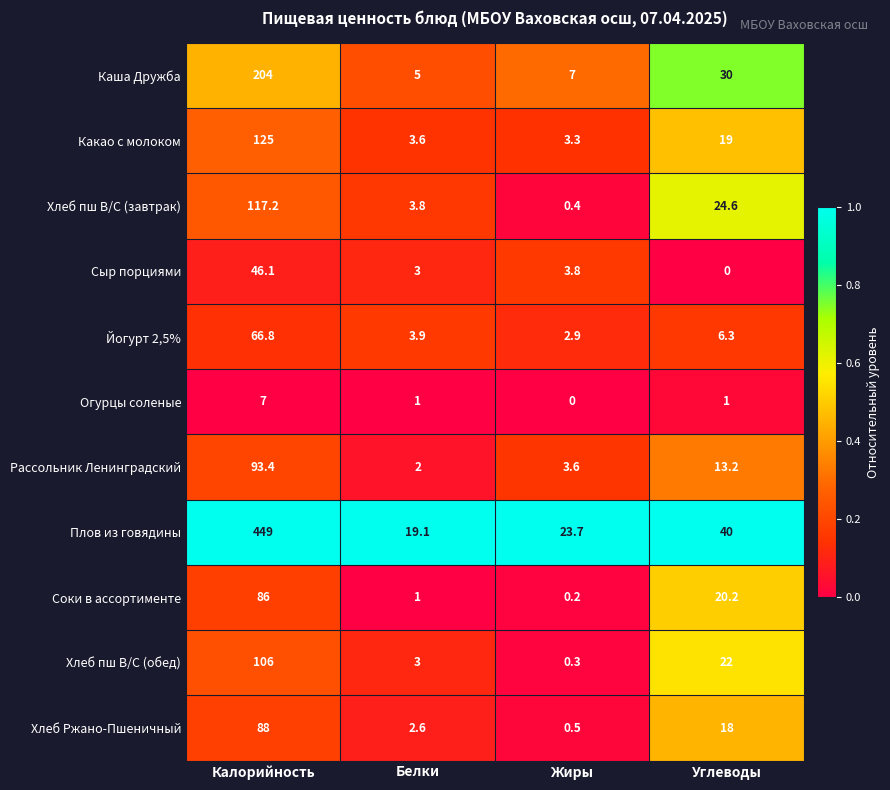

What is the approximate value of Рассольник Ленинградский at Жиры?

3.6